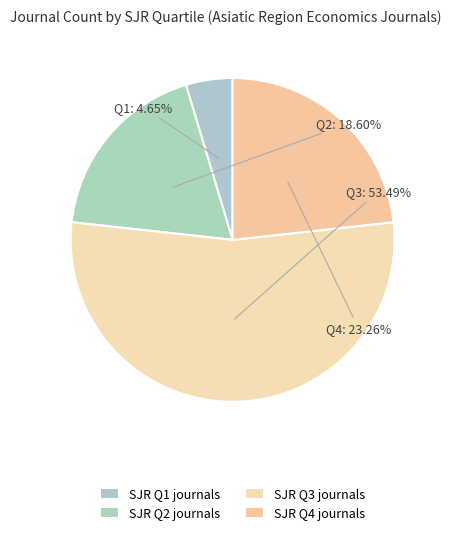

Count the number of slices in the pie.

4